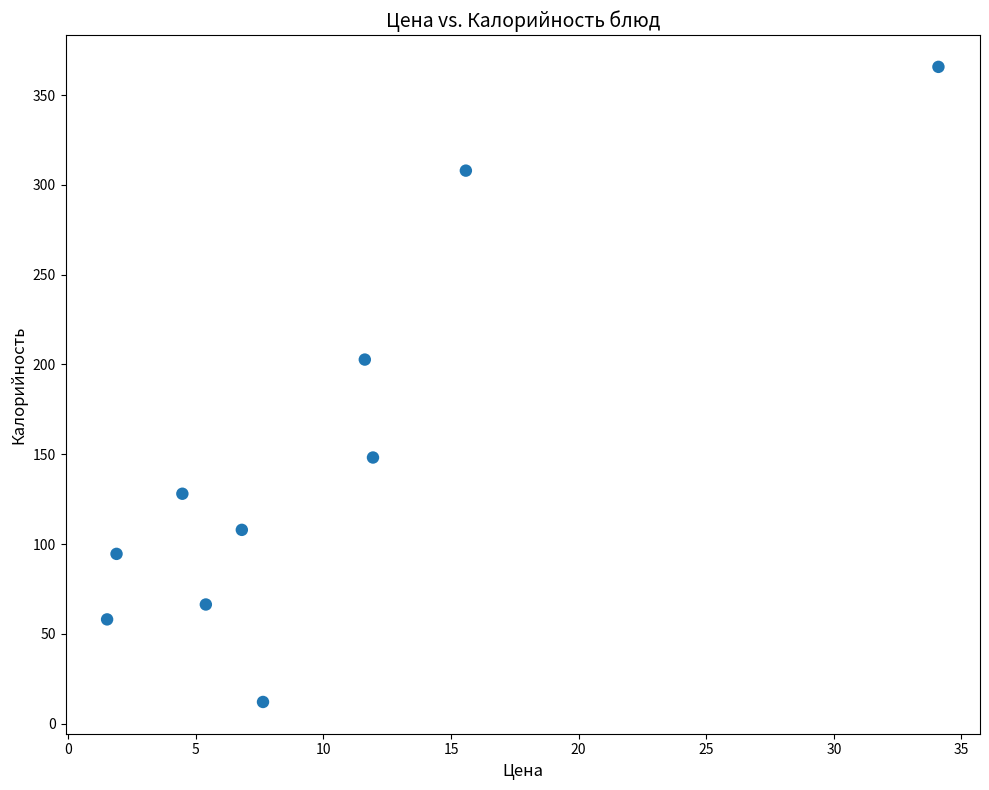

What is the range of Y values (max minus min)?

353.8